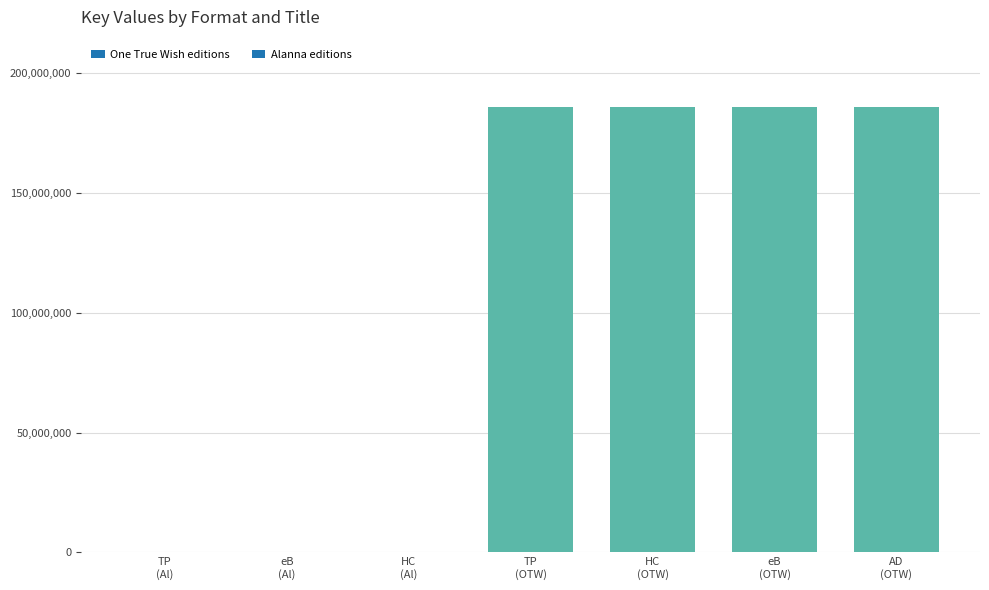

What is the sum of all values?

745422892